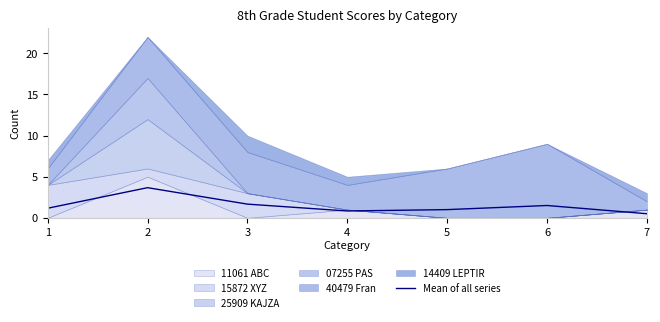

True or false: Mean of all series has a value of 5.1 at 2.

False